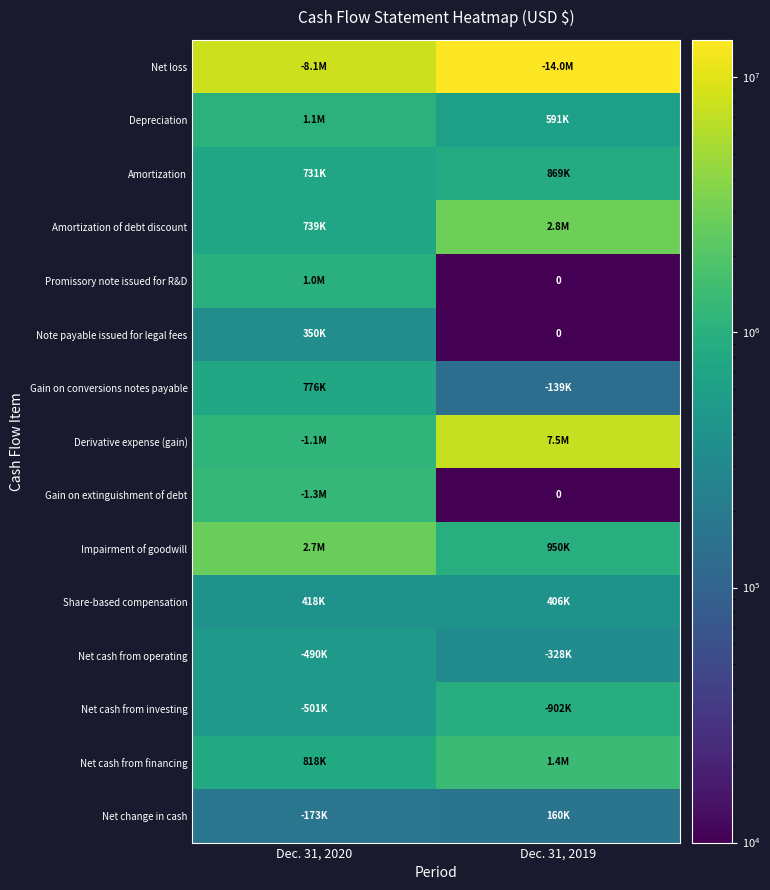

What is the sum of the Note payable issued for legal fees values at Dec. 31, 2019 and Dec. 31, 2020?

350000.1